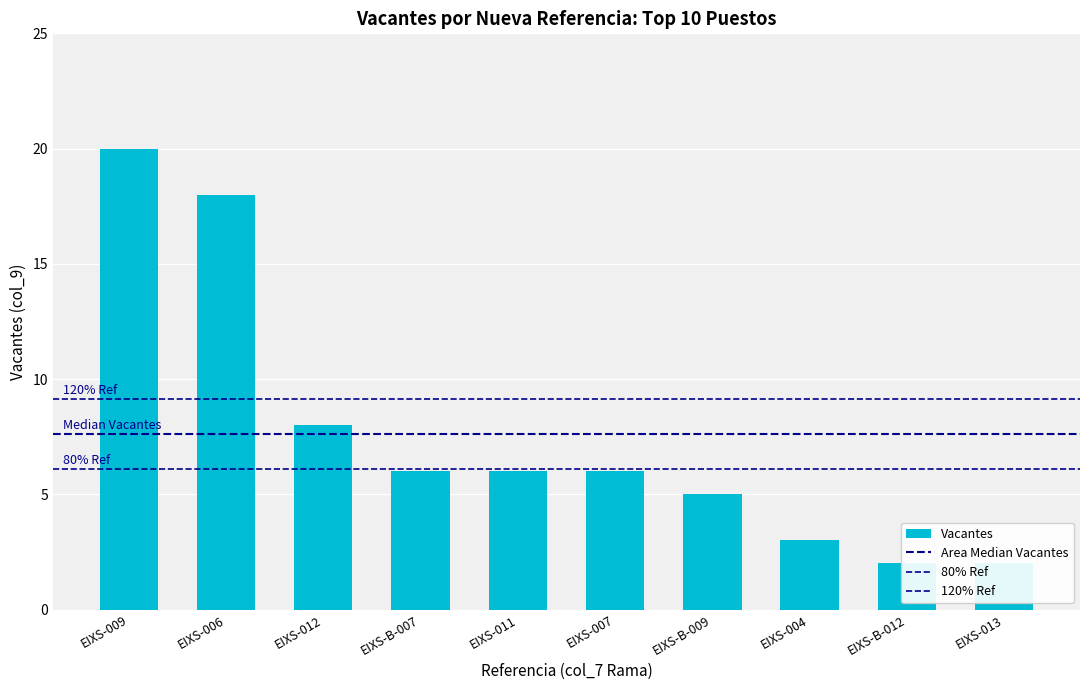

Which category has the highest value across all series?

EIXS-009